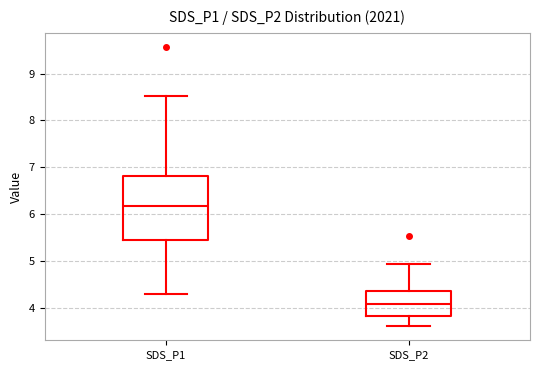

Where does the median line of the box for SDS_P2 sit on the y-axis? The values are not printed on the chart, so give them approximately, as read against the axis.

4.1